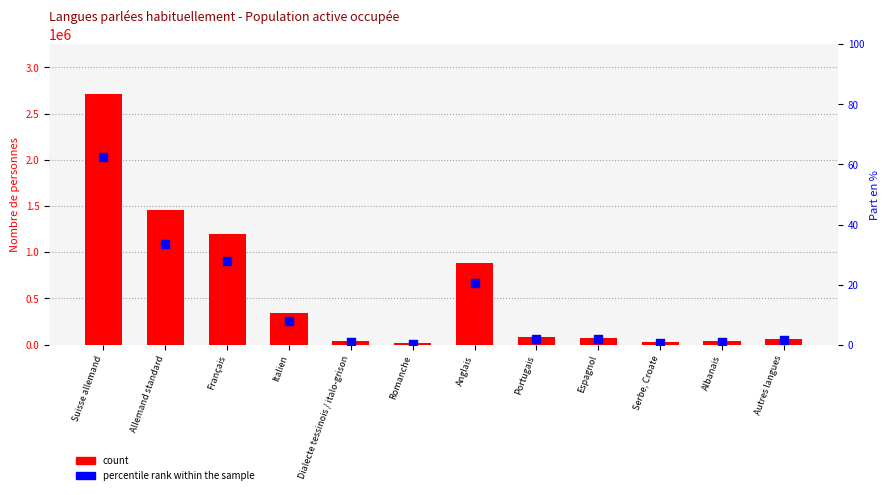

What are all the series names shown in the legend?

count, percentile rank within the sample